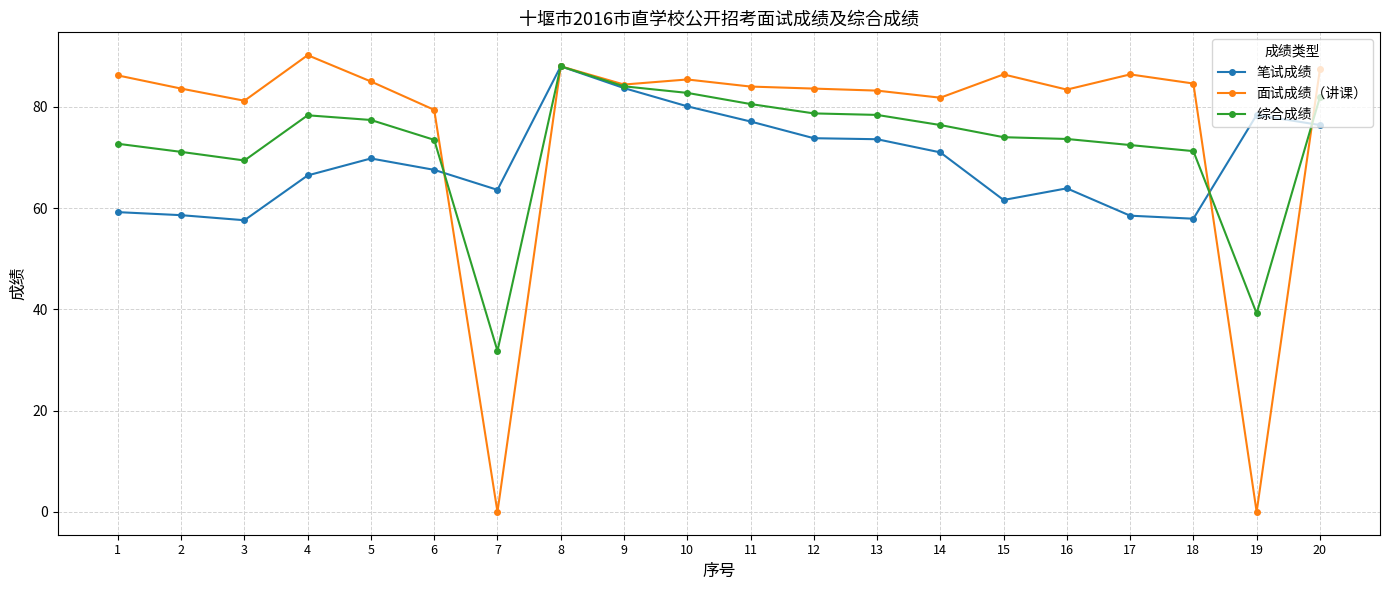

Is the value of 笔试成绩 at 16 greater than the value of 综合成绩 at 17?

No